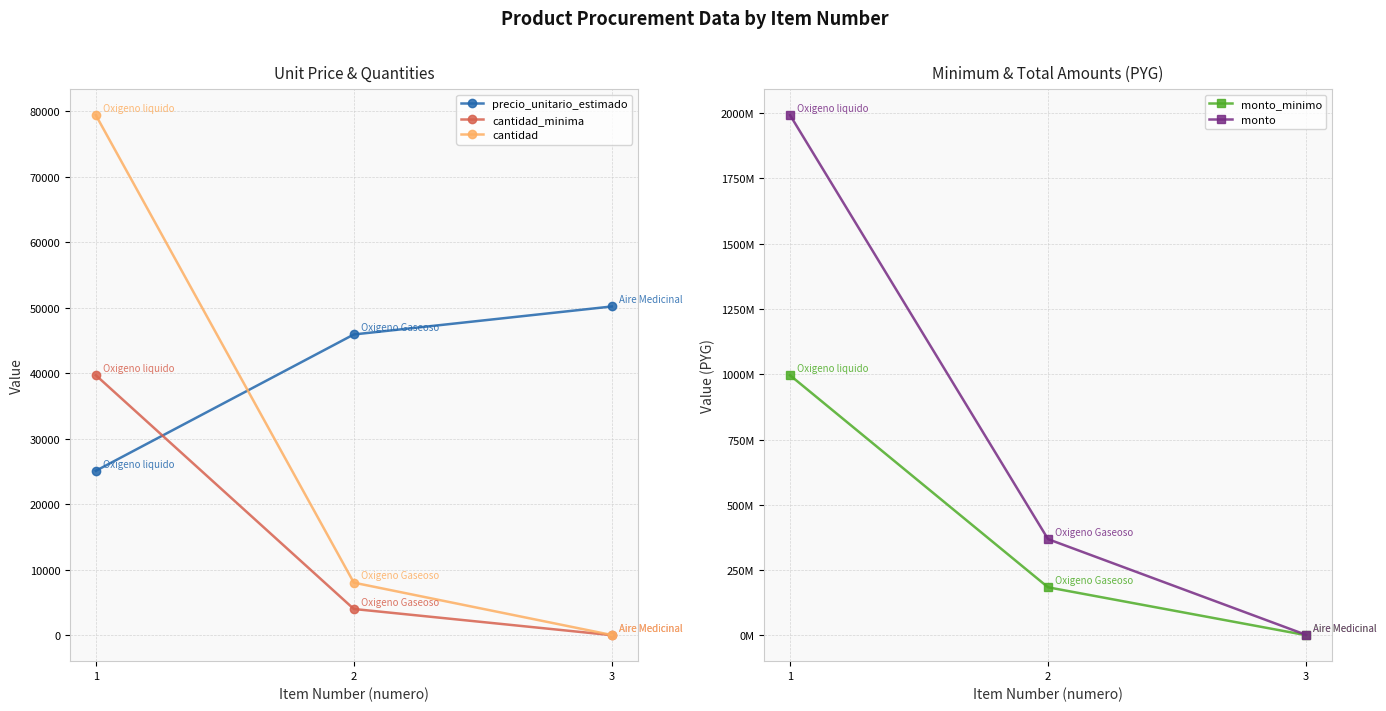

Between 2 and 3, which series saw the biggest shift?

monto